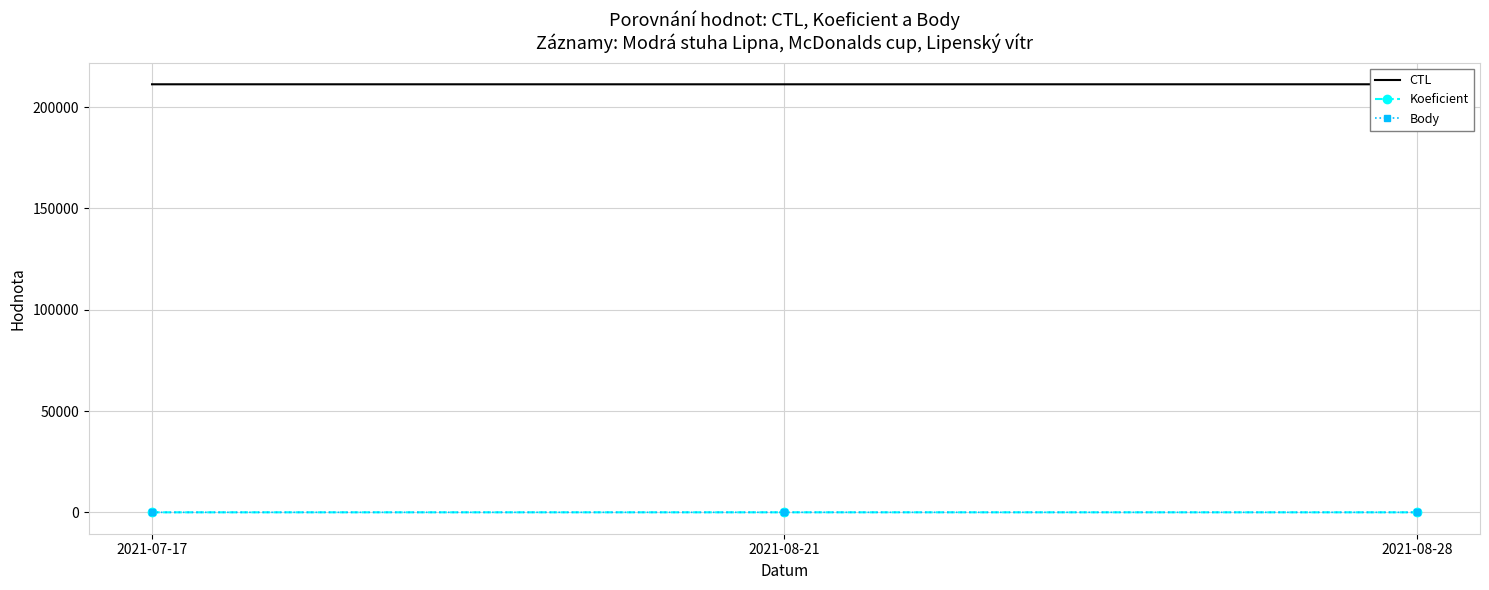

Which label corresponds to the smallest value in the chart?

2021-07-17